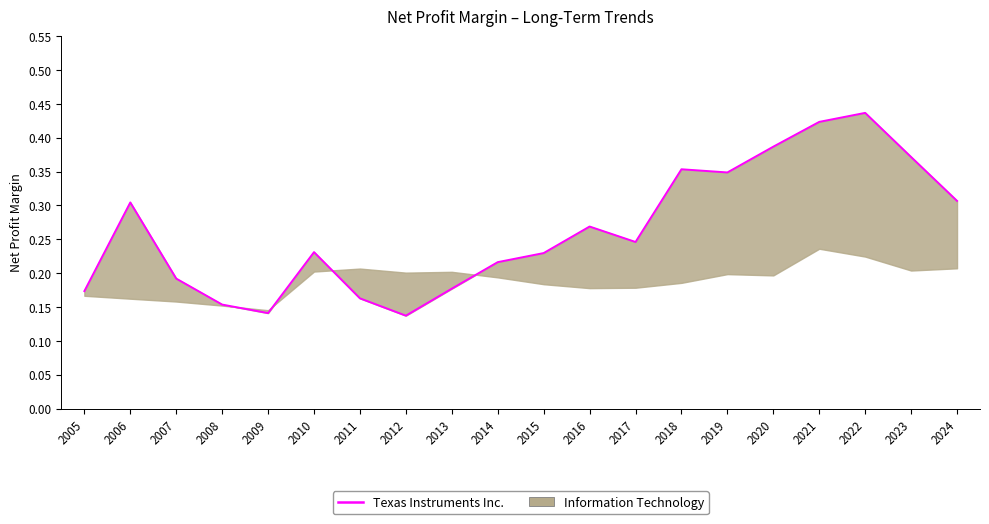

How many categories are shown in the chart?

20